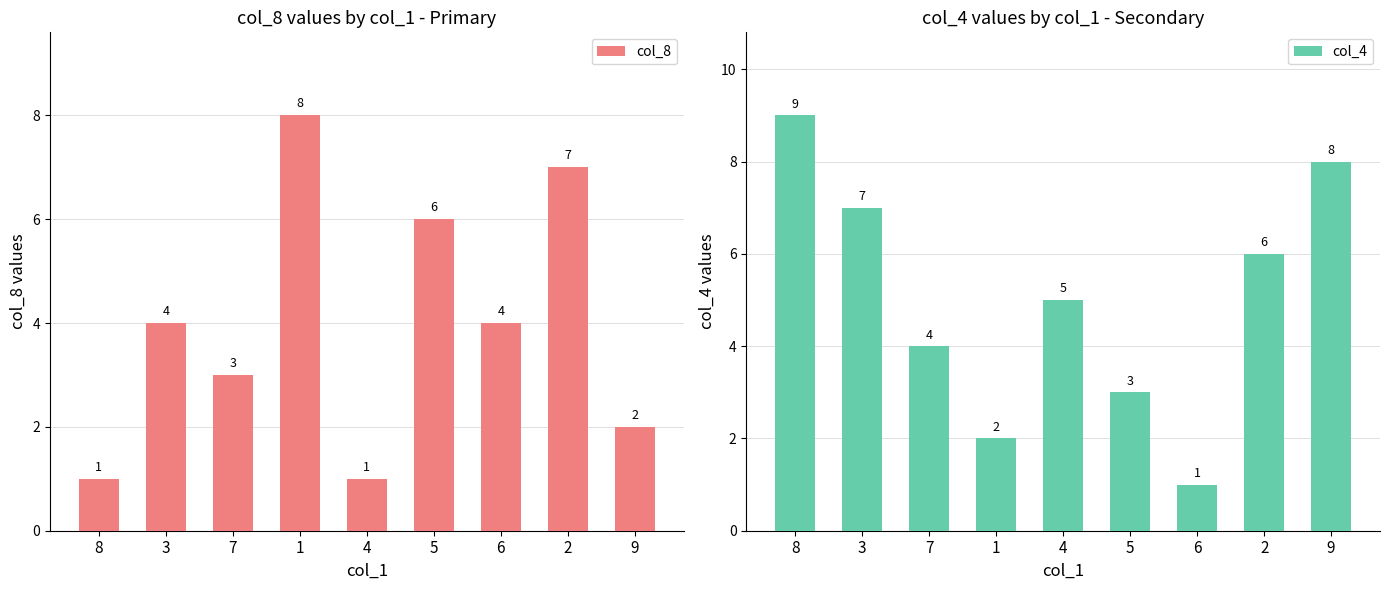

Reading left to right, transcribe all the data shown in this chart.

col_8: 8=1	3=4	7=3	1=8	4=1	5=6	6=4	2=7	9=2
col_4: 8=9	3=7	7=4	1=2	4=5	5=3	6=1	2=6	9=8